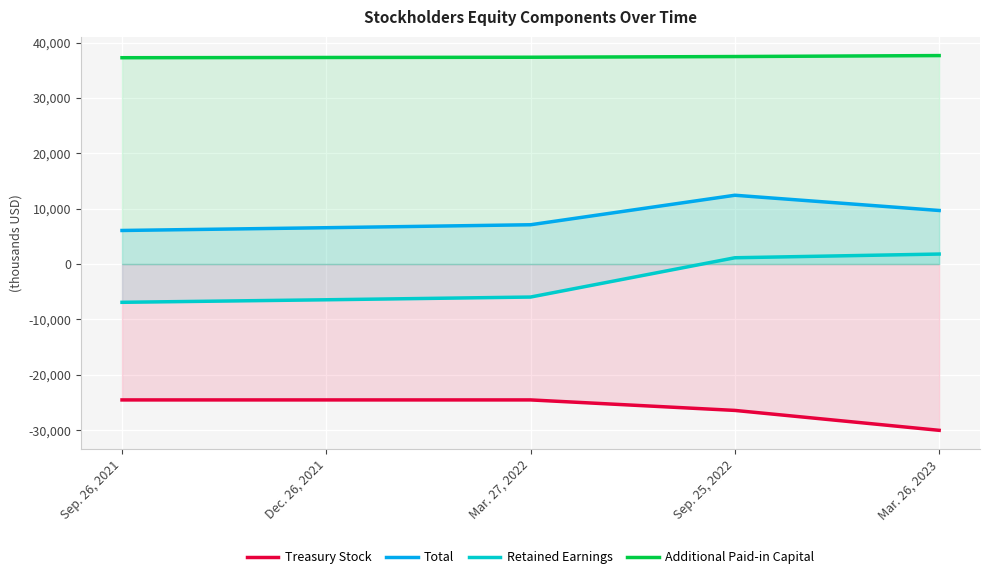

At Mar. 27, 2022, list the series in order from largest to smallest.

Additional Paid-in Capital, Total, Retained Earnings, Treasury Stock